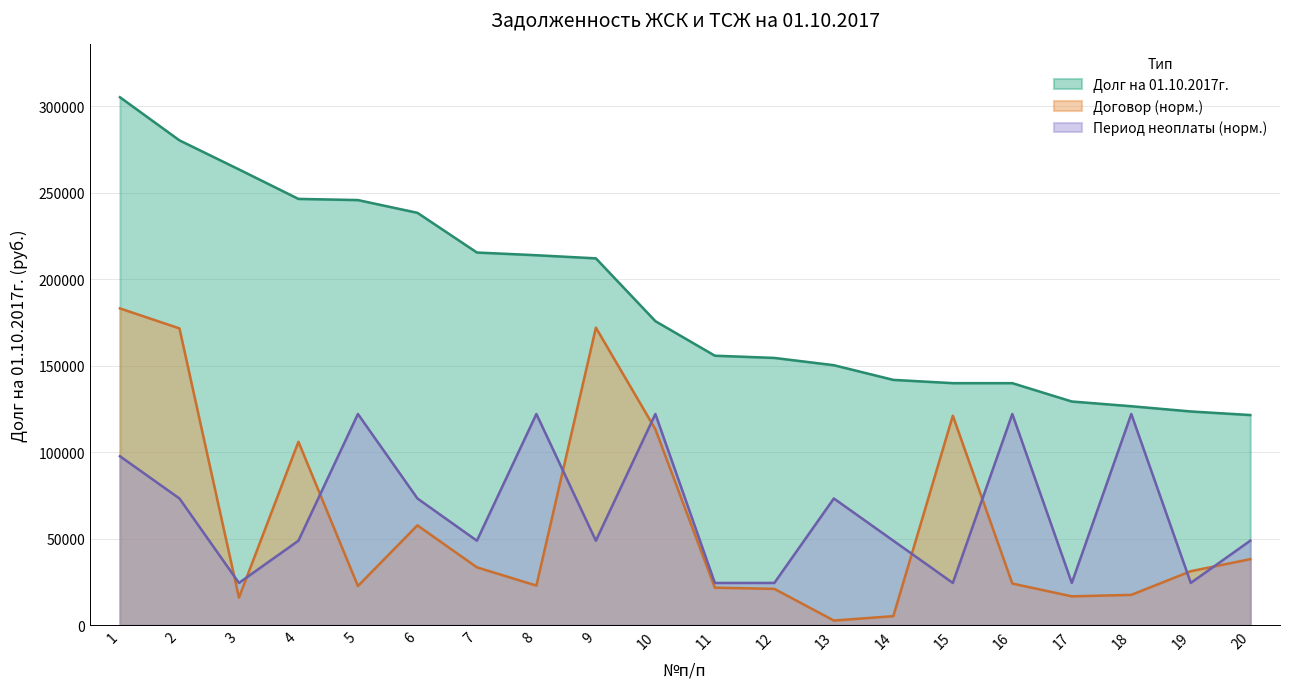

The Договор series shows 9132.0 at 14. True or false?

False